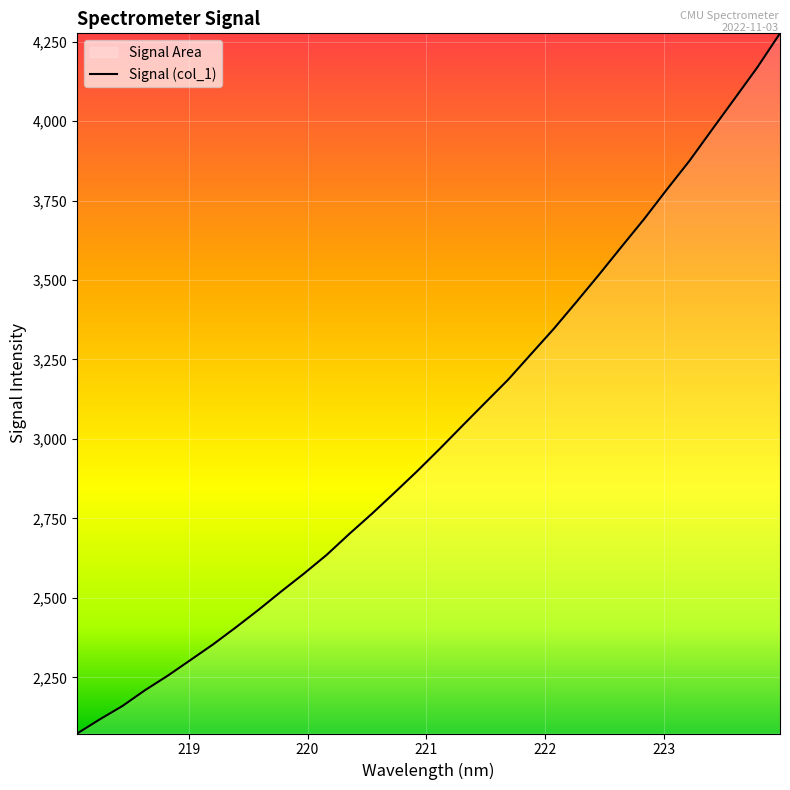

What is the minimum value shown in the chart?

2073.2